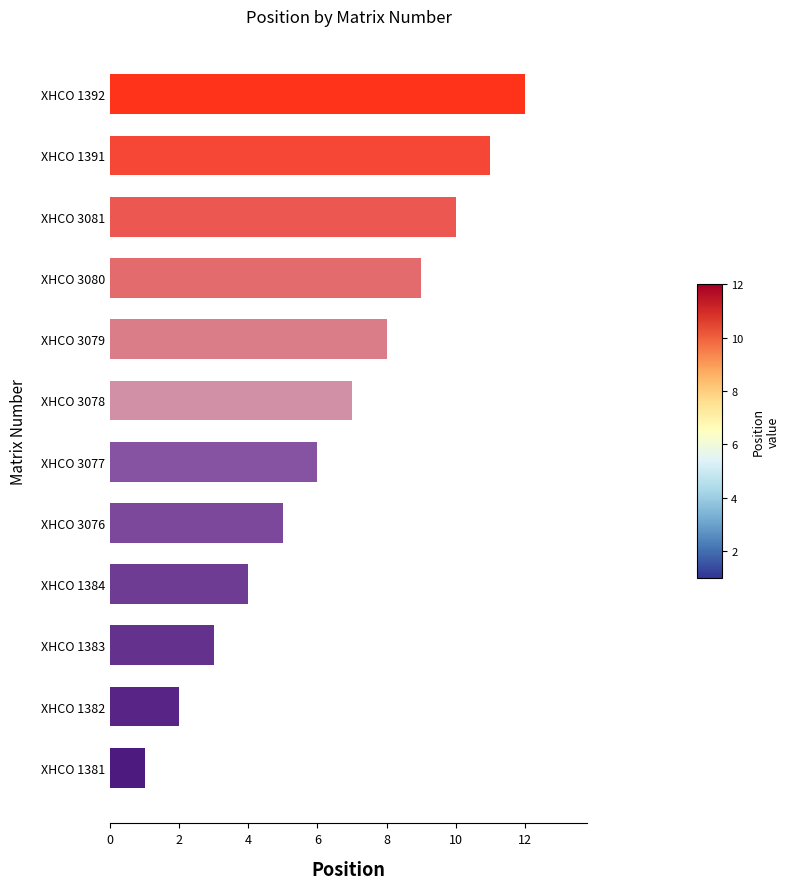

True or false: the data shows 7 at XHCO 1384.

False